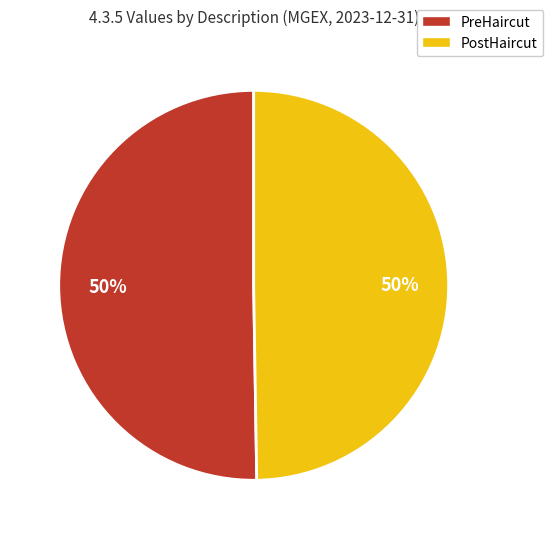

The PostHaircut slice represents 50% of the pie. True or false?

True